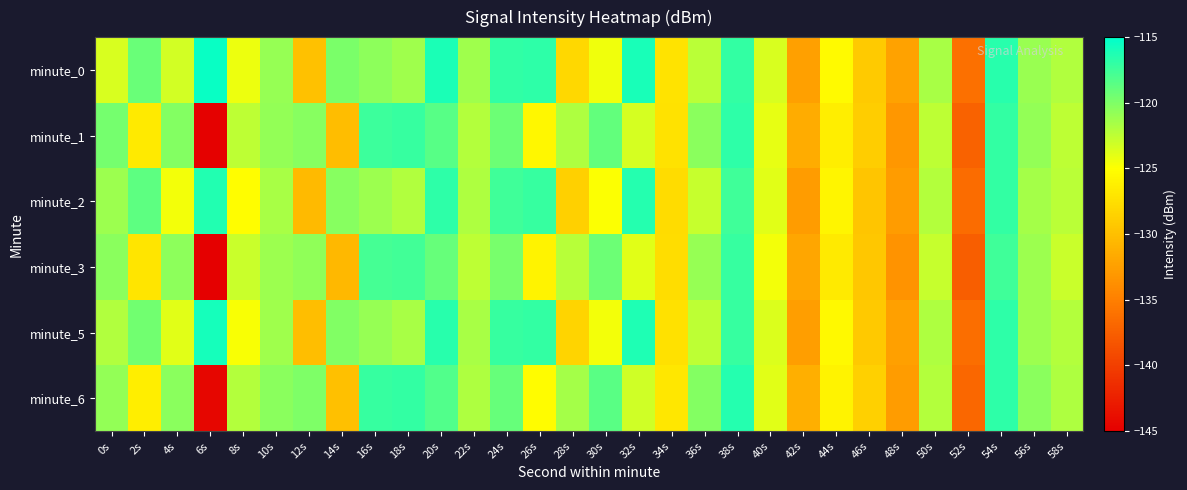

Reading right to left, what are all the values shown in this chart?

minute_0: 58s=-121.9	56s=-121.0	54s=-116.6	52s=-136.1	50s=-121.7	48s=-132.2	46s=-129.2	44s=-125.3	42s=-132.4	40s=-123.5	38s=-117.1	36s=-122.3	34s=-127.1	32s=-116.0	30s=-124.4	28s=-128.1	26s=-116.8	24s=-117.0	22s=-121.3	20s=-116.2	18s=-121.3	16s=-120.6	14s=-119.9	12s=-129.8	10s=-120.9	8s=-124.3	6s=-115.4	4s=-123.3	2s=-119.2	0s=-123.4
minute_1: 58s=-122.5	56s=-120.8	54s=-117.1	52s=-137.2	50s=-122.4	48s=-133.1	46s=-128.9	44s=-126.3	42s=-131.5	40s=-124.1	38s=-116.8	36s=-120.5	34s=-127.2	32s=-123.4	30s=-118.9	28s=-121.8	26s=-125.6	24s=-119.3	22s=-122.1	20s=-118.5	18s=-117.2	16s=-117.4	14s=-130.2	12s=-120.3	10s=-120.8	8s=-122.4	6s=-144.8	4s=-120.2	2s=-126.7	0s=-119.6
minute_2: 58s=-122.3	56s=-121.5	54s=-117.0	52s=-136.5	50s=-122.1	48s=-132.7	46s=-129.5	44s=-125.7	42s=-132.8	40s=-123.9	38s=-117.5	36s=-122.8	34s=-127.7	32s=-116.5	30s=-124.9	28s=-128.6	26s=-117.2	24s=-117.5	22s=-121.9	20s=-116.8	18s=-122.0	16s=-121.1	14s=-120.3	12s=-130.4	10s=-121.6	8s=-125.1	6s=-116.3	4s=-124.5	2s=-118.7	0s=-121.2
minute_3: 58s=-122.9	56s=-121.2	54s=-117.5	52s=-137.6	50s=-122.8	48s=-133.5	46s=-129.3	44s=-126.7	42s=-131.9	40s=-124.5	38s=-117.2	36s=-120.9	34s=-127.6	32s=-123.8	30s=-119.3	28s=-122.2	26s=-126.0	24s=-119.7	22s=-122.5	20s=-119.0	18s=-117.6	16s=-117.8	14s=-130.5	12s=-120.7	10s=-121.1	8s=-122.9	6s=-145.2	4s=-120.6	2s=-127.0	0s=-120.5
minute_5: 58s=-122.1	56s=-121.2	54s=-116.8	52s=-136.3	50s=-121.9	48s=-132.4	46s=-129.2	44s=-125.5	42s=-132.5	40s=-123.6	38s=-117.2	36s=-122.5	34s=-127.4	32s=-116.2	30s=-124.6	28s=-128.3	26s=-117.0	24s=-117.2	22s=-121.6	20s=-116.6	18s=-121.6	16s=-120.9	14s=-120.1	12s=-130.1	10s=-121.3	8s=-124.8	6s=-115.9	4s=-123.8	2s=-119.5	0s=-122.0
minute_6: 58s=-121.8	56s=-120.5	54s=-116.8	52s=-136.9	50s=-122.1	48s=-132.8	46s=-128.6	44s=-126.0	42s=-131.2	40s=-123.8	38s=-116.5	36s=-120.2	34s=-126.9	32s=-123.1	30s=-118.6	28s=-121.5	26s=-125.3	24s=-119.0	22s=-121.8	20s=-118.2	18s=-117.0	16s=-117.2	14s=-129.9	12s=-120.0	10s=-120.4	8s=-122.1	6s=-144.5	4s=-120.4	2s=-126.3	0s=-120.8